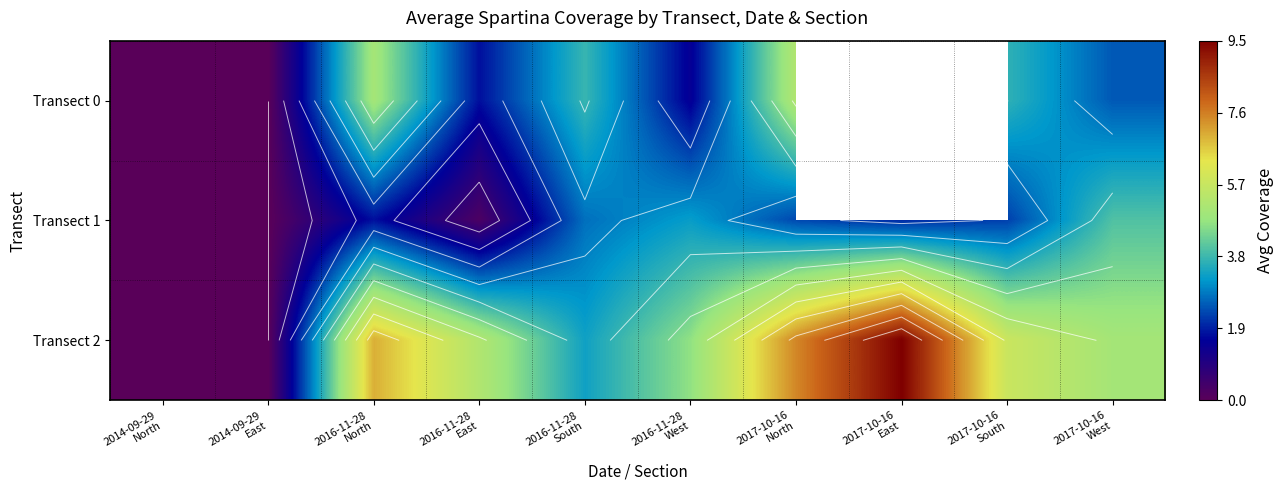

How many data points in Transect 0 are less than 3?

5